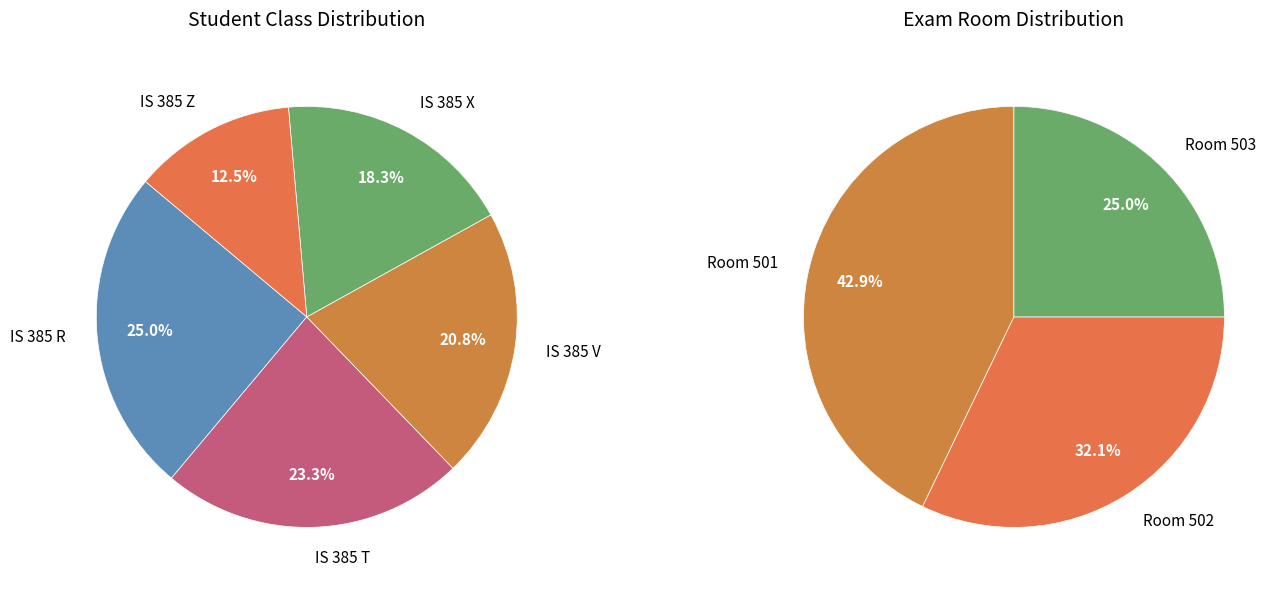

The IS 385 T slice represents 23% of the pie. True or false?

True